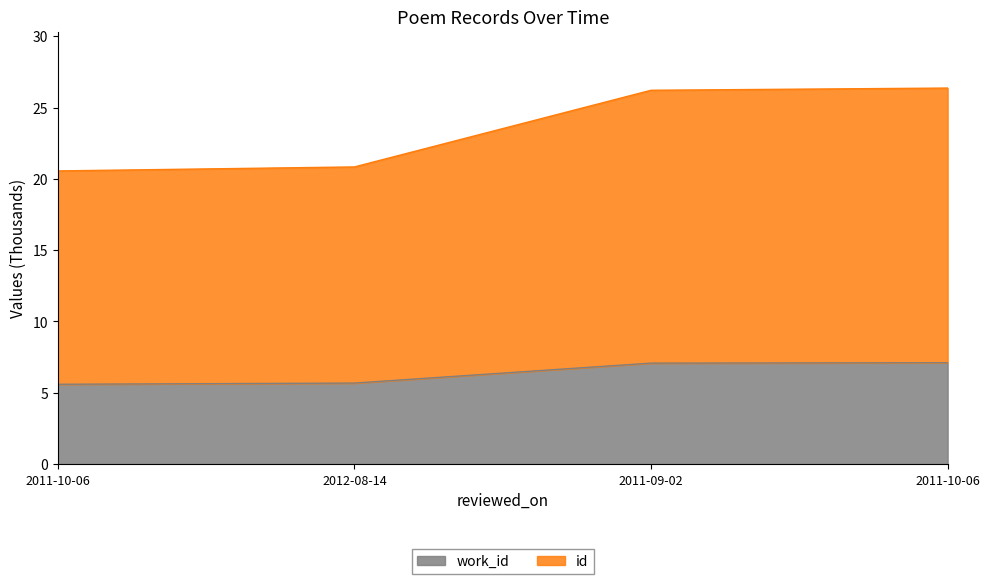

Which label corresponds to the smallest value in the chart?

2011-10-06